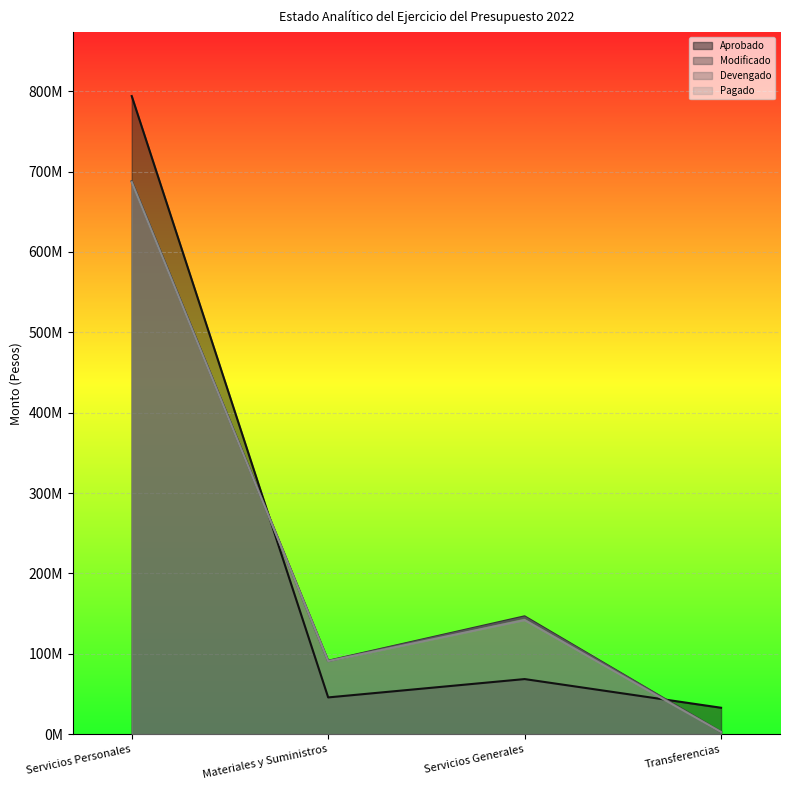

True or false: Modificado and Pagado cross at least once.

False